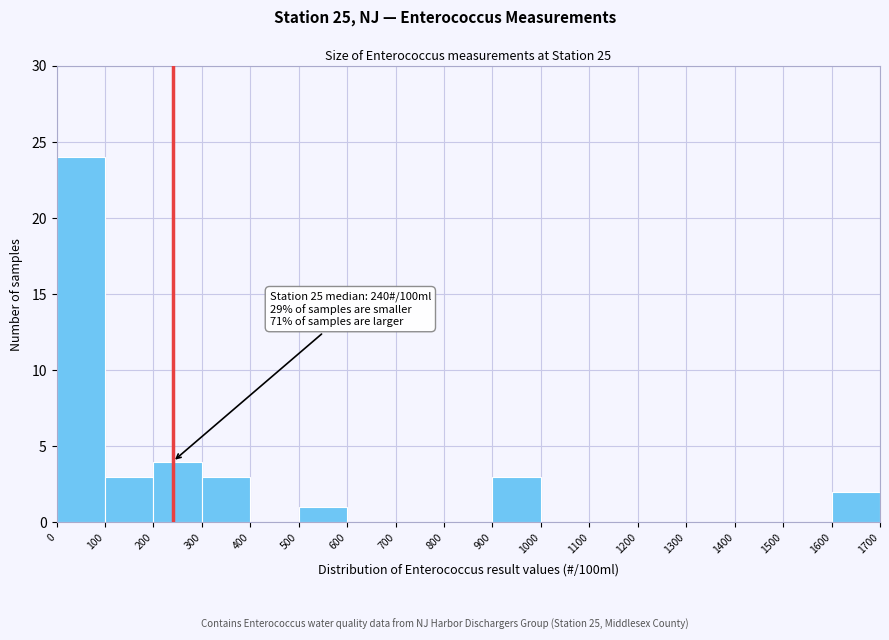

Which range on the x-axis has the tallest bar?

0 to 100